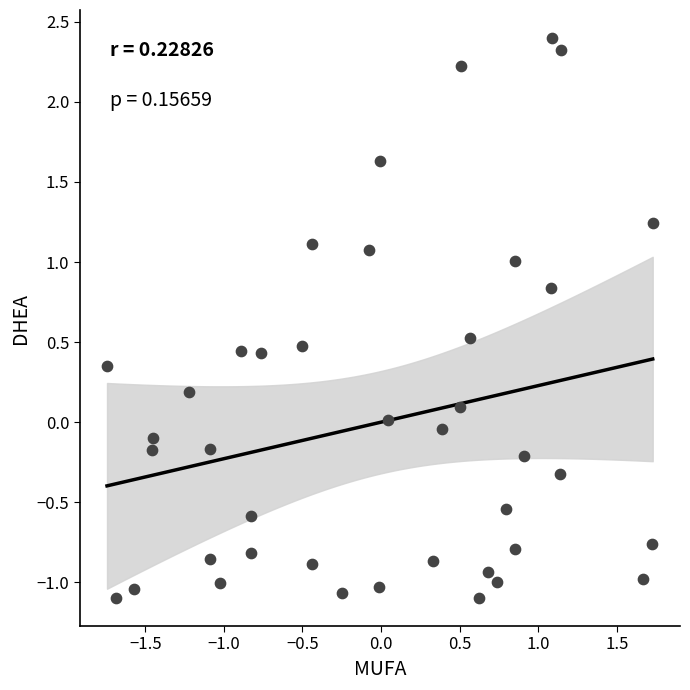

What is the range of Y values (max minus min)?

3.5